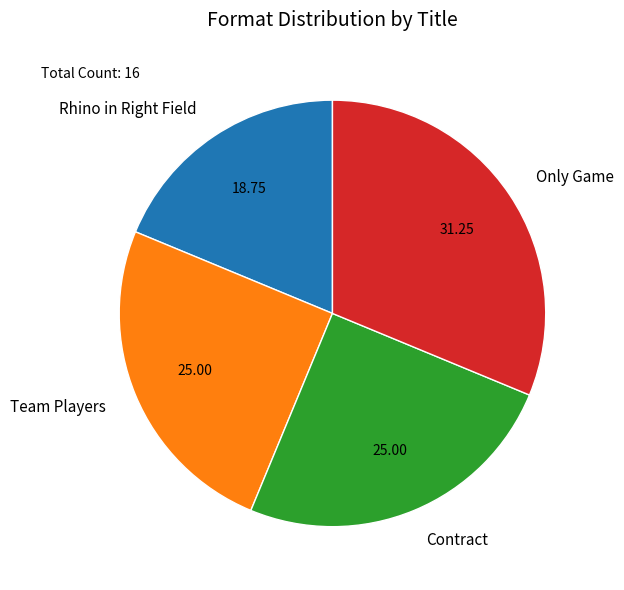

What is the largest slice in the pie chart?

Only Game